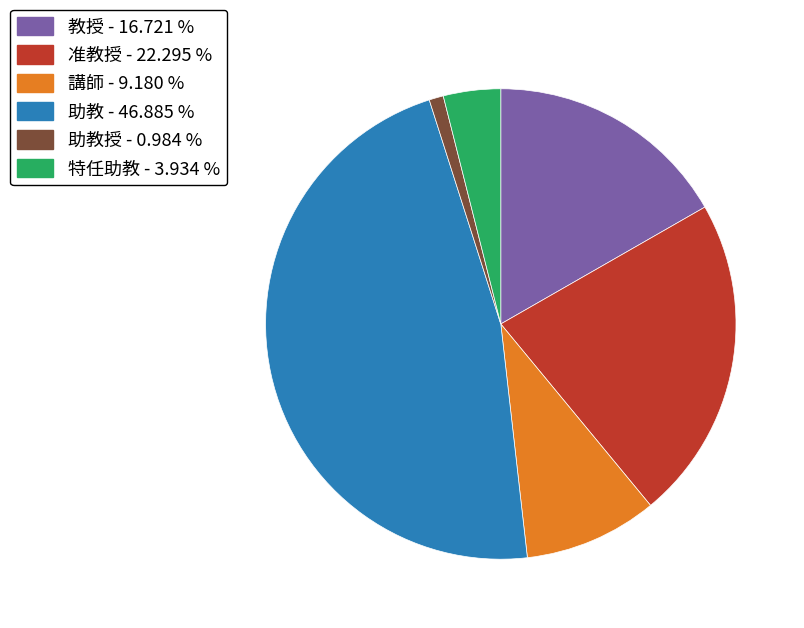

Does any single category account for the majority?

No